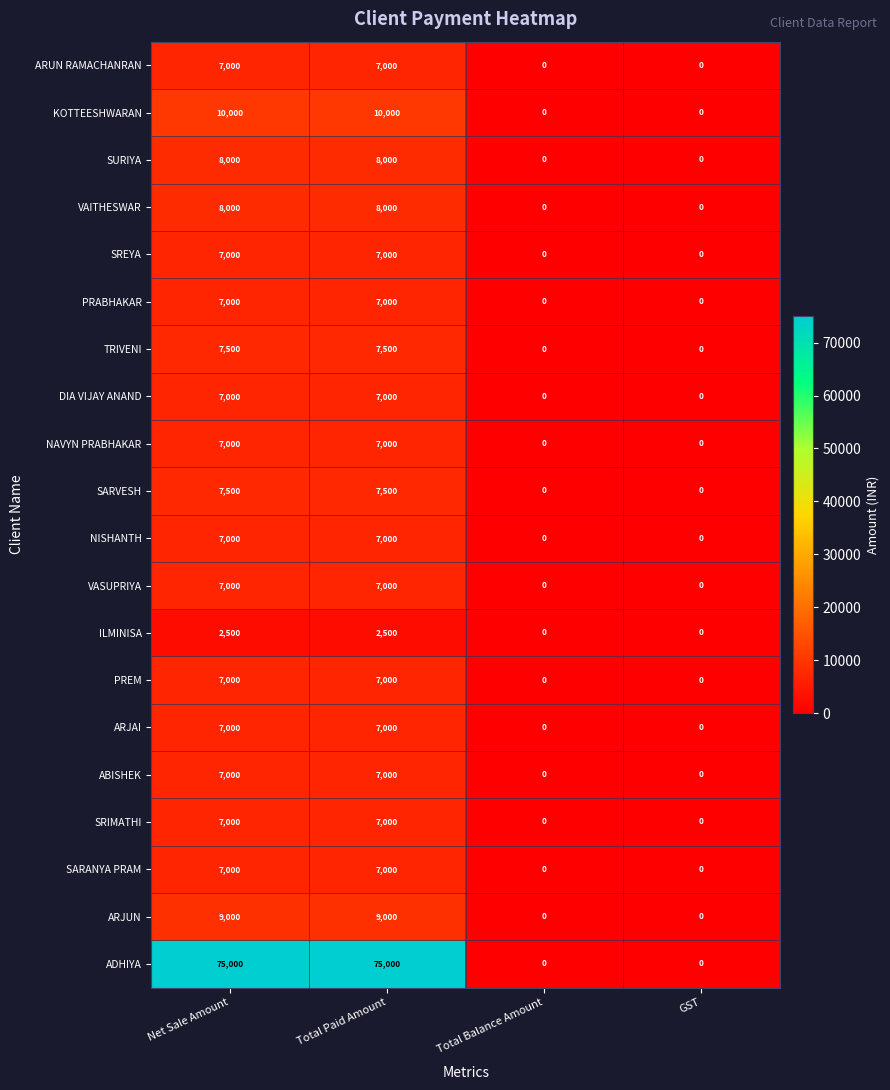

What is the spread (max minus min) of values at Total Paid Amount?

72500